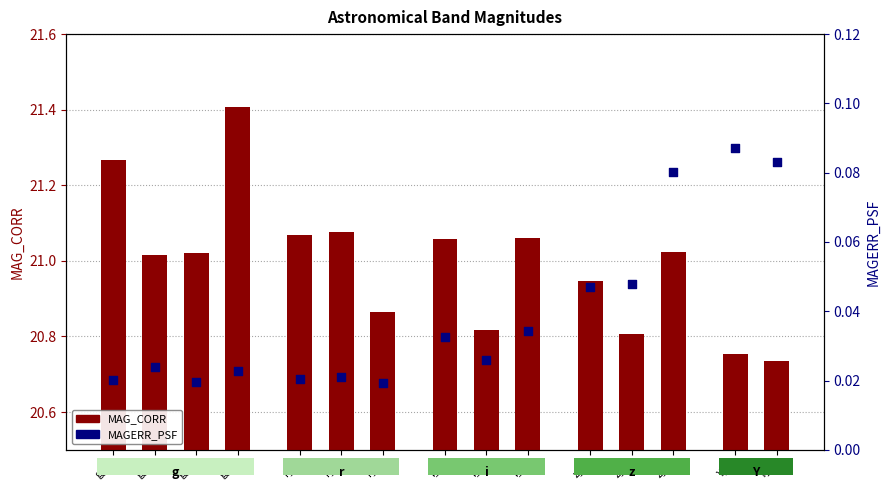

At which category is the sum across all series the highest?

g_4